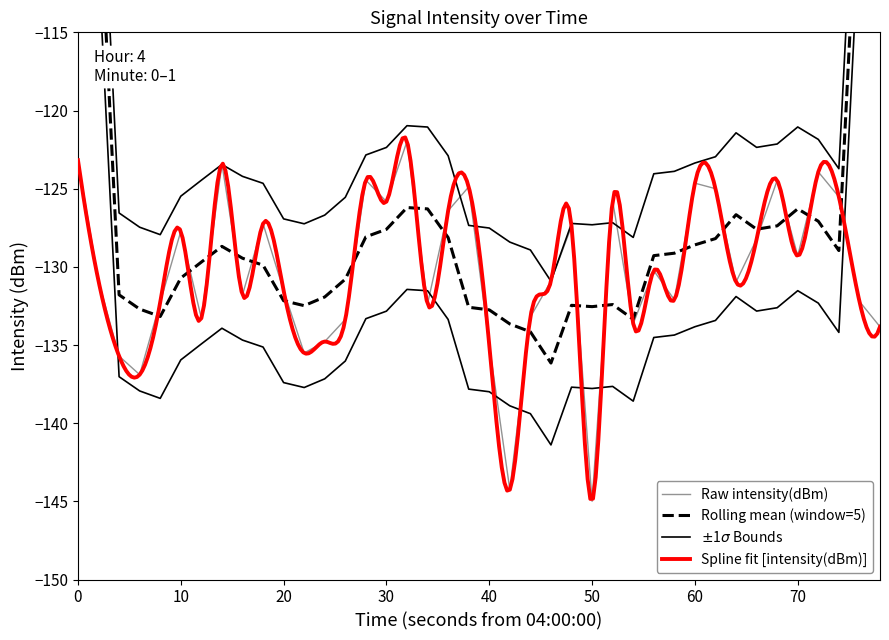

Which category has the lowest value in the Raw intensity(dBm) series?

50